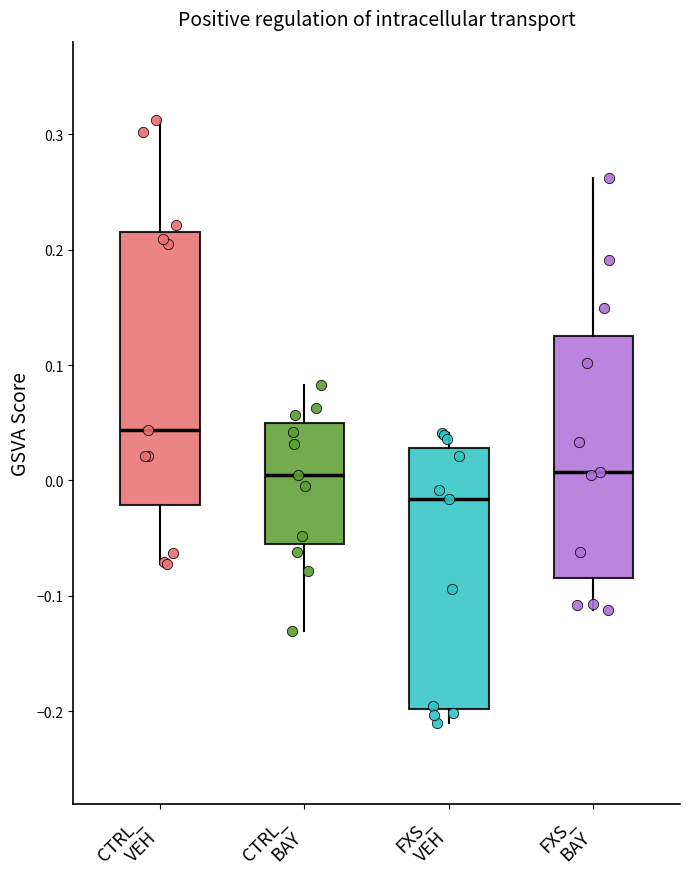

Reading left to right, read every box against the y-axis: the position of its median line, the range the box covers, and the ends of its whiskers. The values are not printed on the chart, so give them approximately, as read against the axis.

CTRL_ VEH: median 0.04, box -0.02 to 0.22, whiskers -0.07 to 0.31
CTRL_ BAY: median 0.01, box -0.05 to 0.05, whiskers -0.13 to 0.08
FXS_ VEH: median -0.02, box -0.20 to 0.03, whiskers -0.21 to 0.04
FXS_ BAY: median 0.01, box -0.08 to 0.13, whiskers -0.11 to 0.26